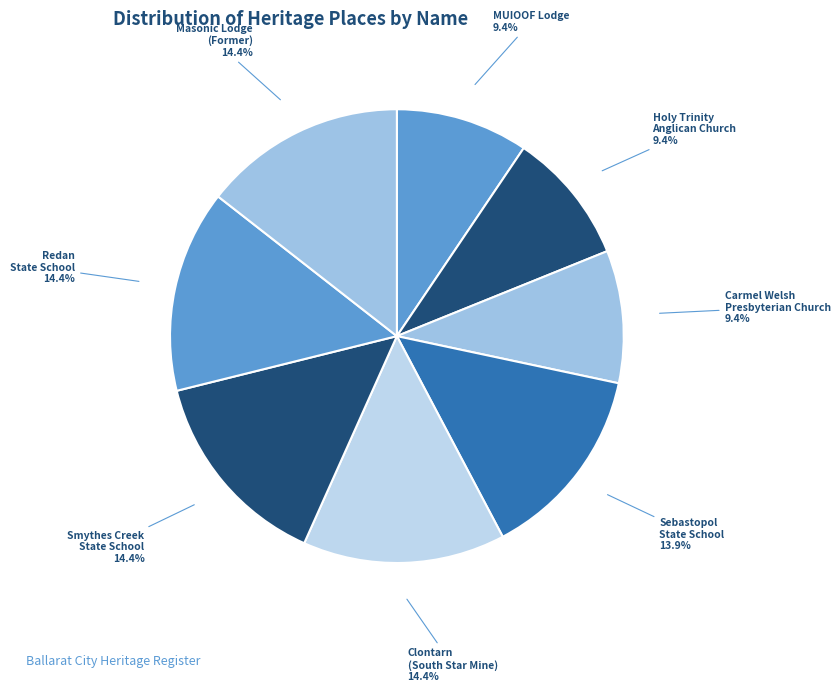

How many slices are in this pie chart?

8